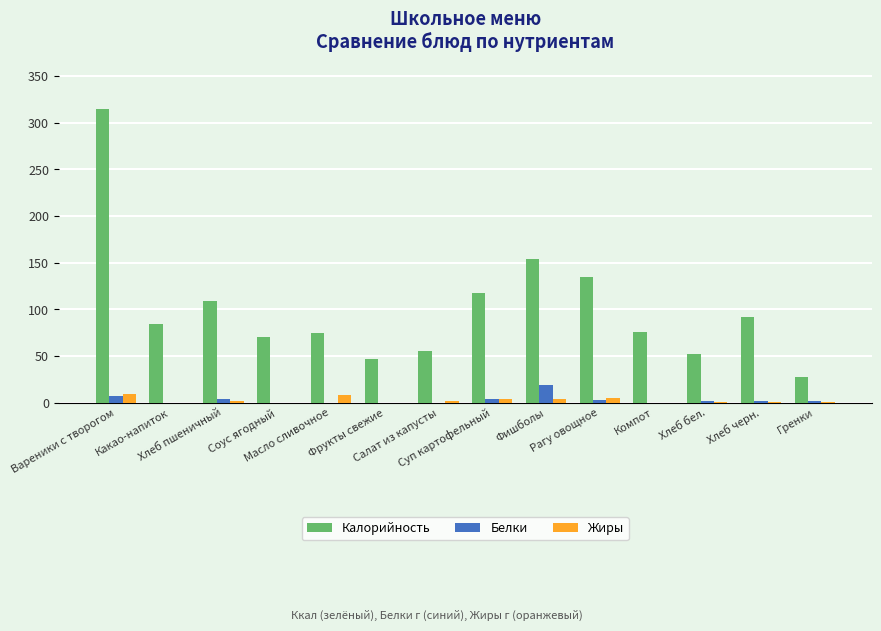

Are the bars horizontal?

No